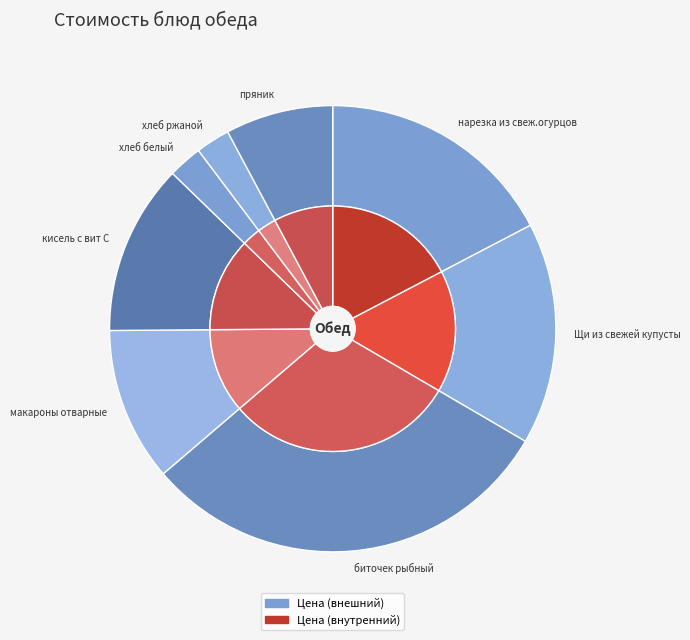

Between хлеб белый and макароны отварные, which is larger?

макароны отварные